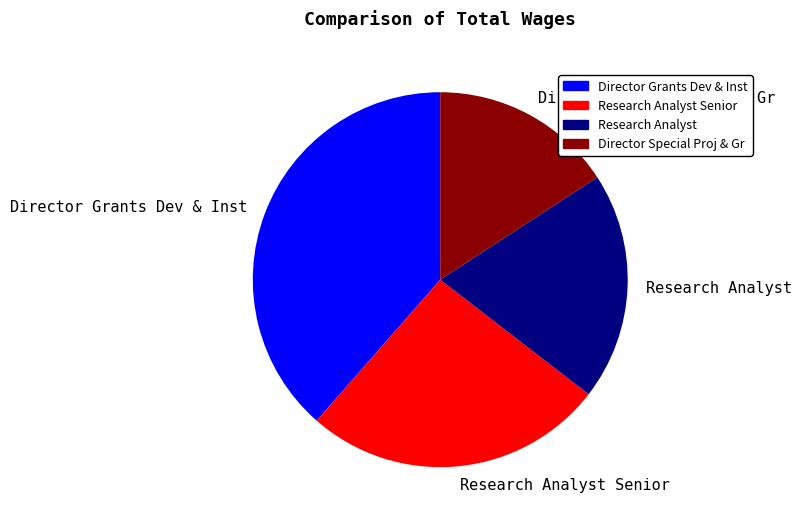

Approximately how many times larger is the value at Research Analyst compared to Research Analyst Senior?

0.8